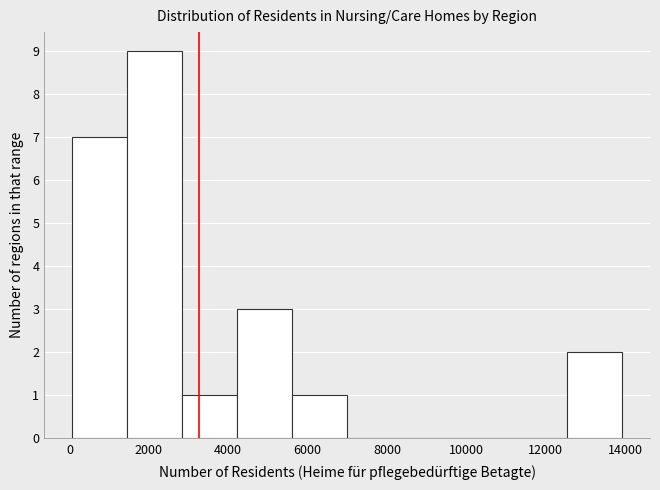

Over which range of the x-axis is the bar tallest?

1400 to 2800